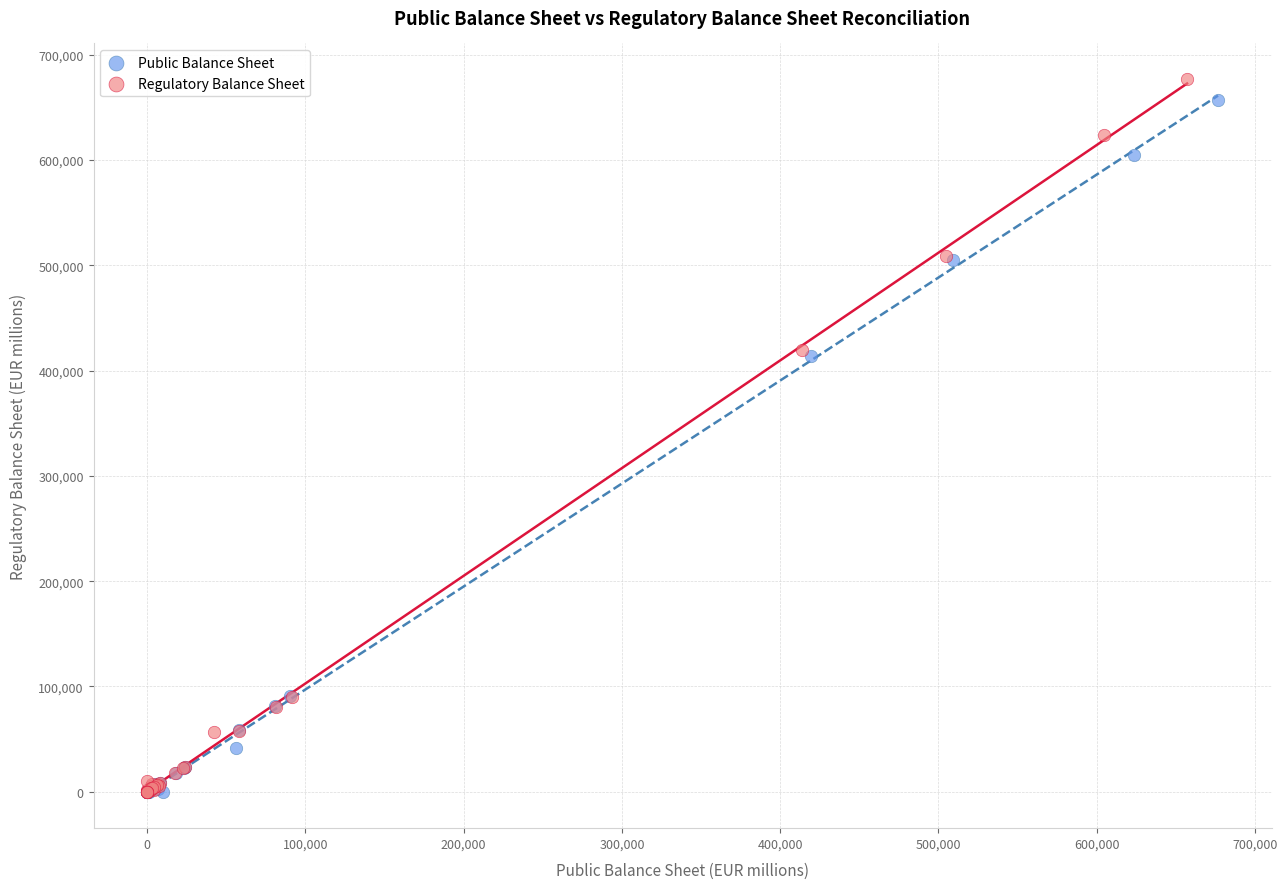

What are all the series names shown in the legend?

Public Balance Sheet, Regulatory Balance Sheet